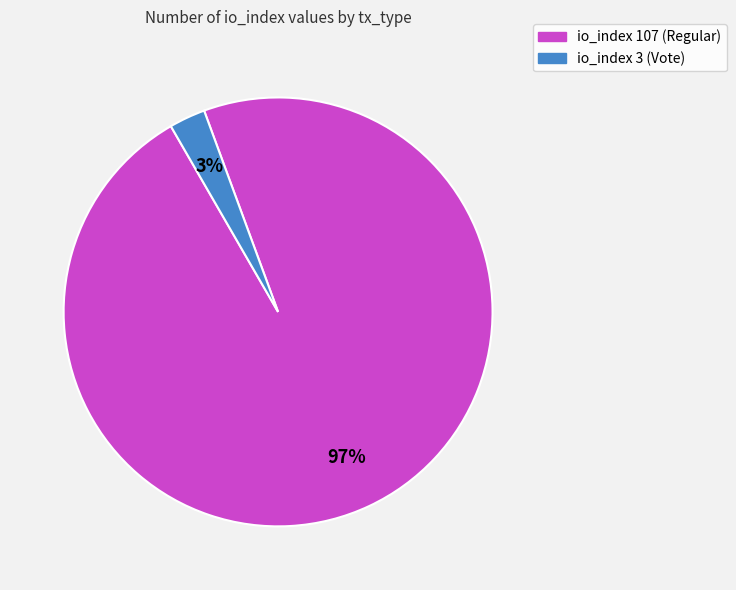

To the nearest percent, what is the combined percentage of io_index 3 (Vote) and io_index 107 (Regular)?

100%